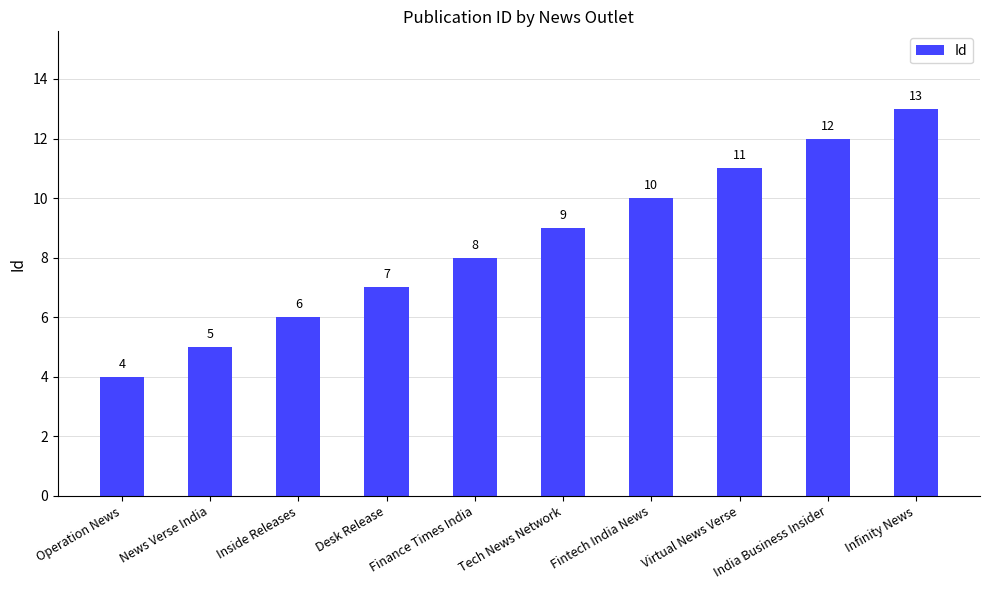

Reading left to right, extract all data points from this chart.

4	5	6	7	8	9	10	11	12	13